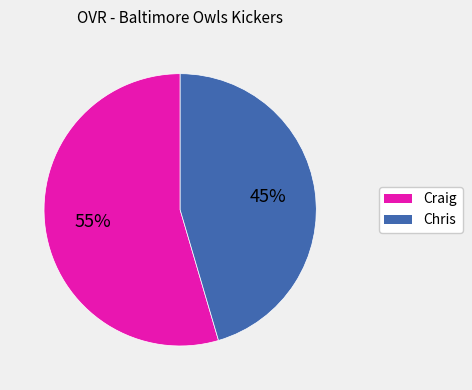

How many segments does this pie chart have?

2